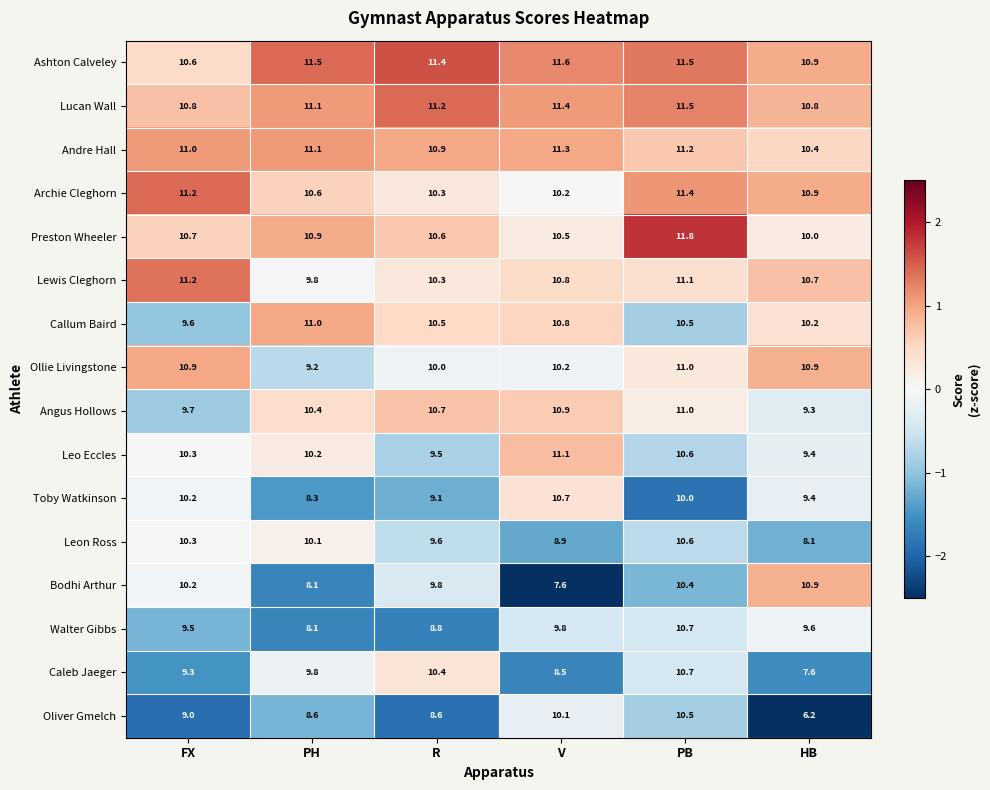

At which label is Walter Gibbs closest to 9?

R